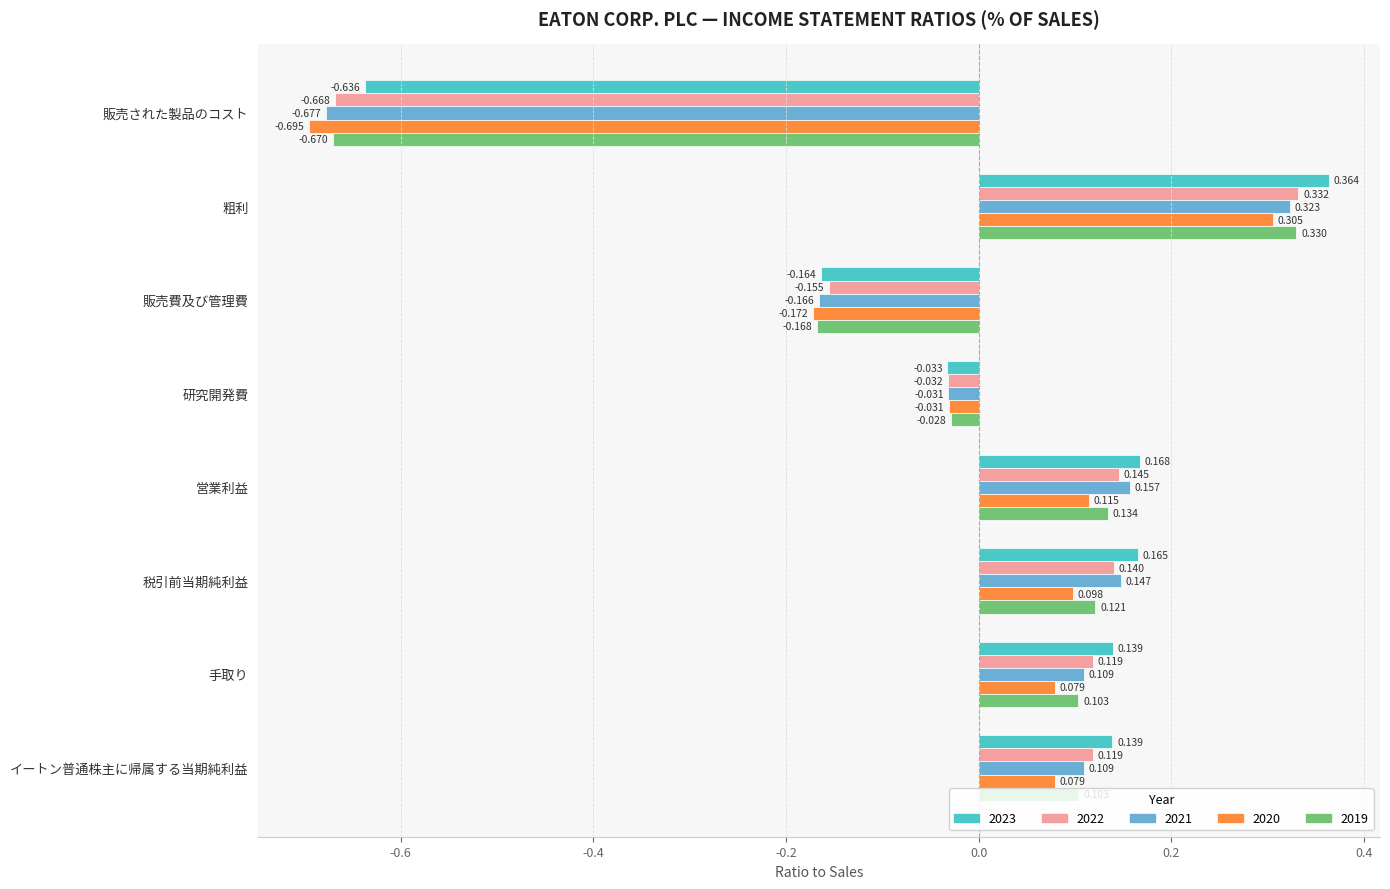

At which category does the chart reach its peak across all series?

粗利